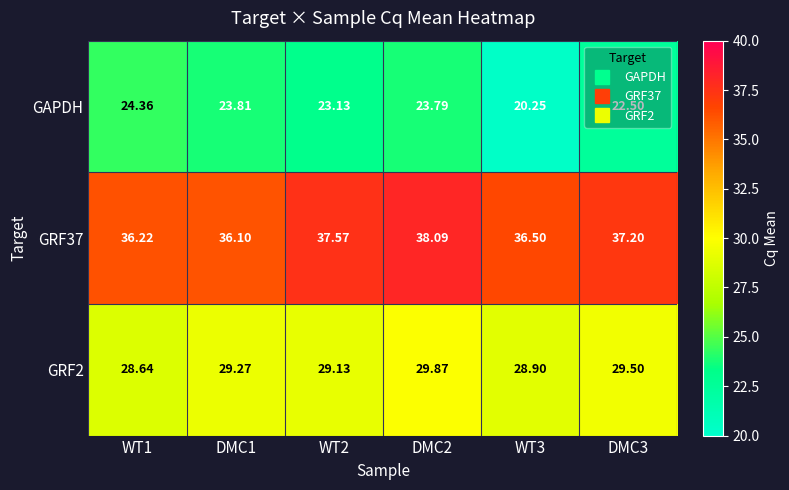

List the series in order of their peak value, highest first.

GRF37, GRF2, GAPDH